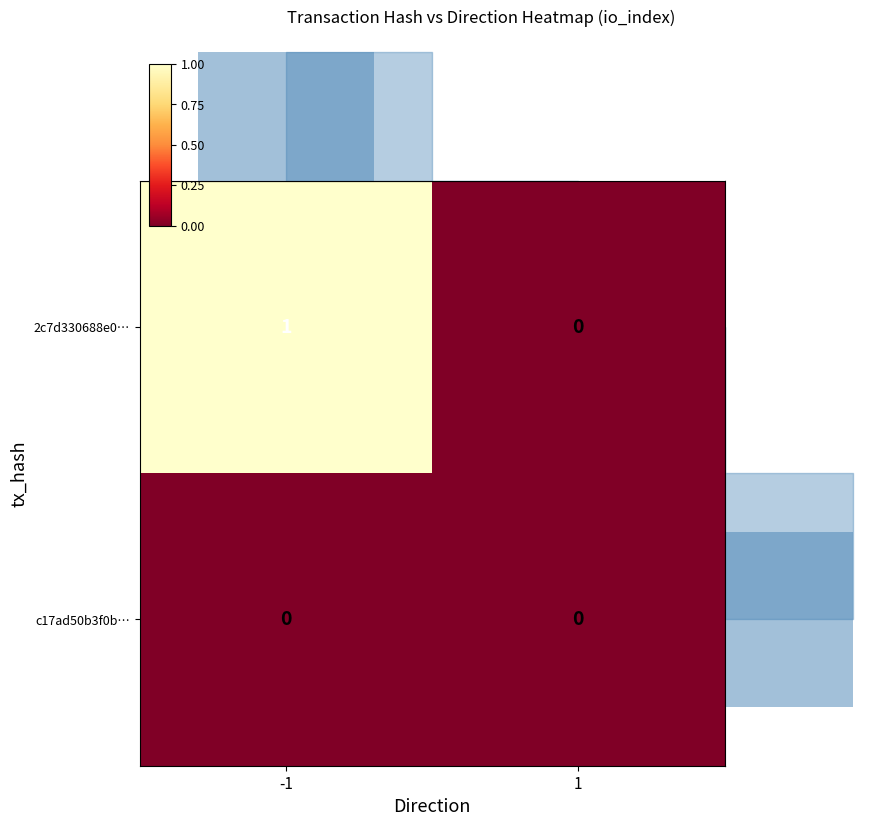

Between 1 and -1, which is larger?

-1